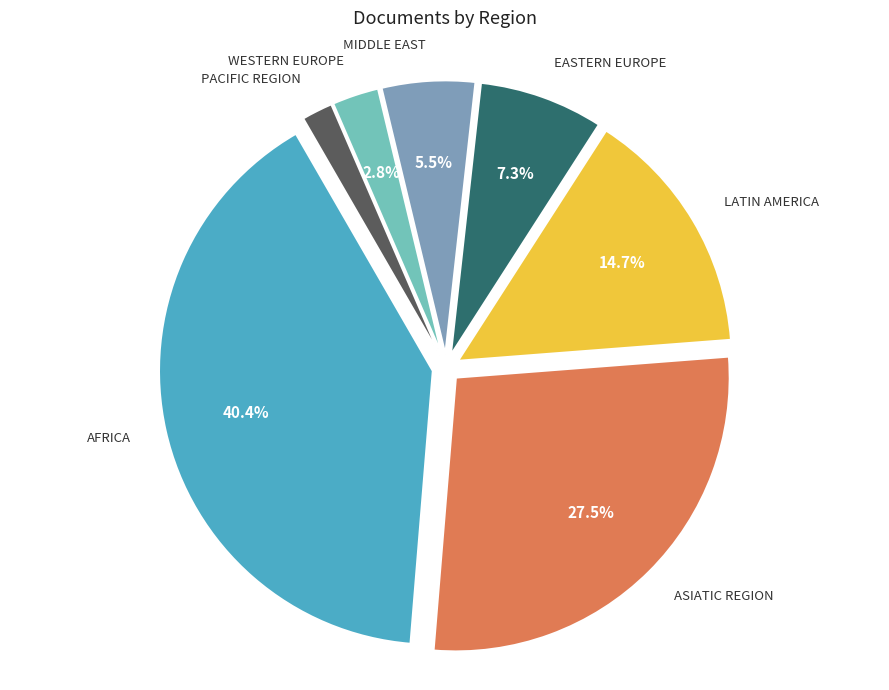

Is there any slice that represents more than half of the pie?

No